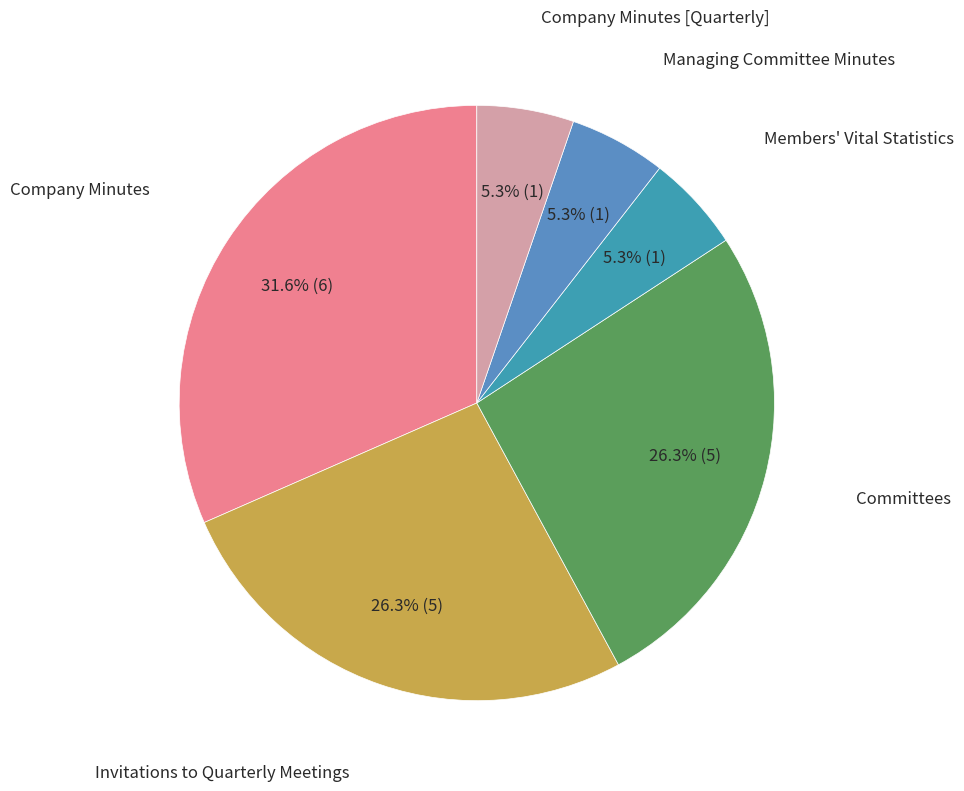

Does any single category account for the majority?

No